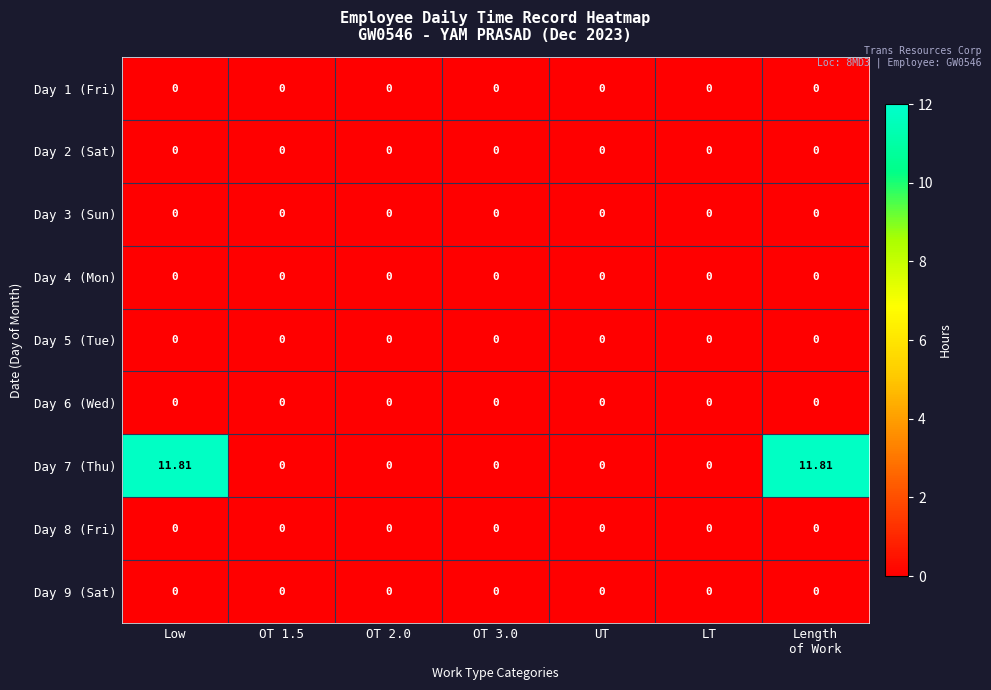

How many series are shown in this chart?

9